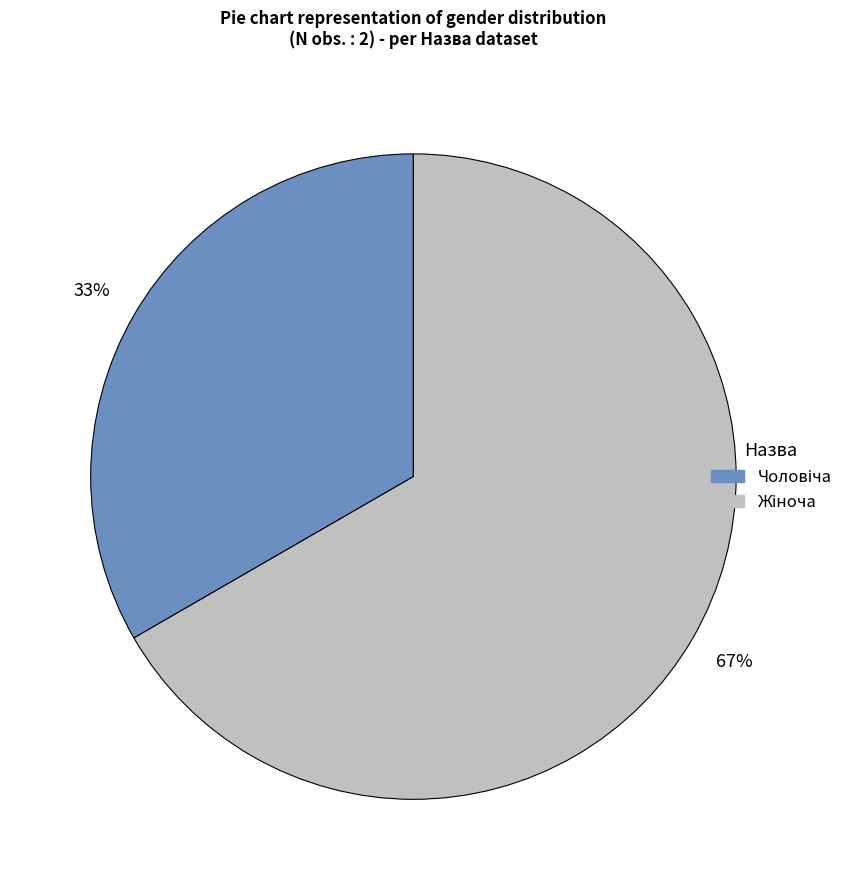

How many segments does this pie chart have?

2